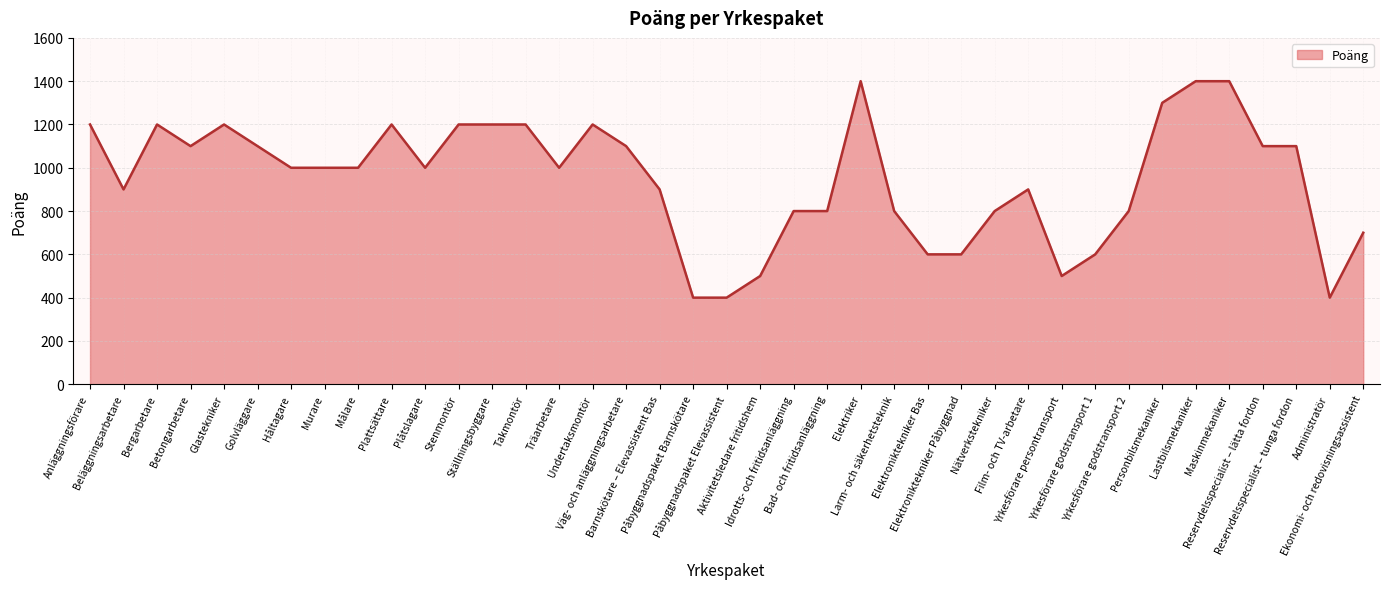

What is the greatest value displayed?

1400